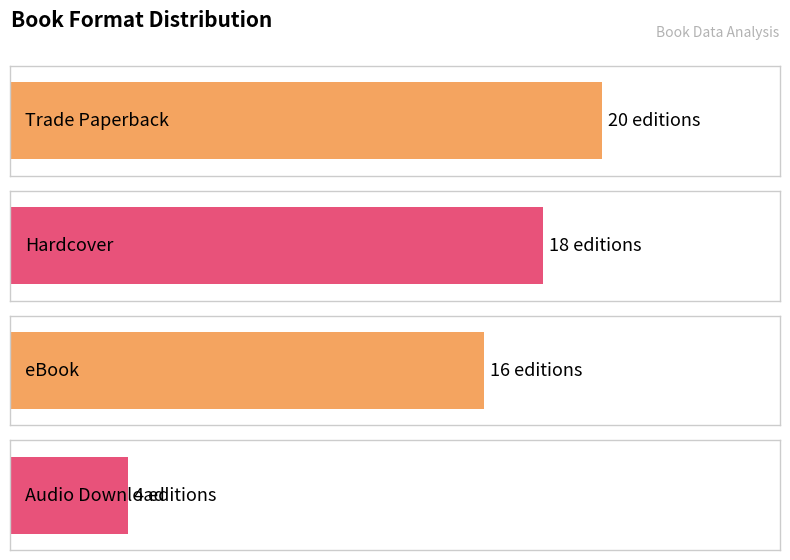

The chart shows a value of 28 at eBook. True or false?

False